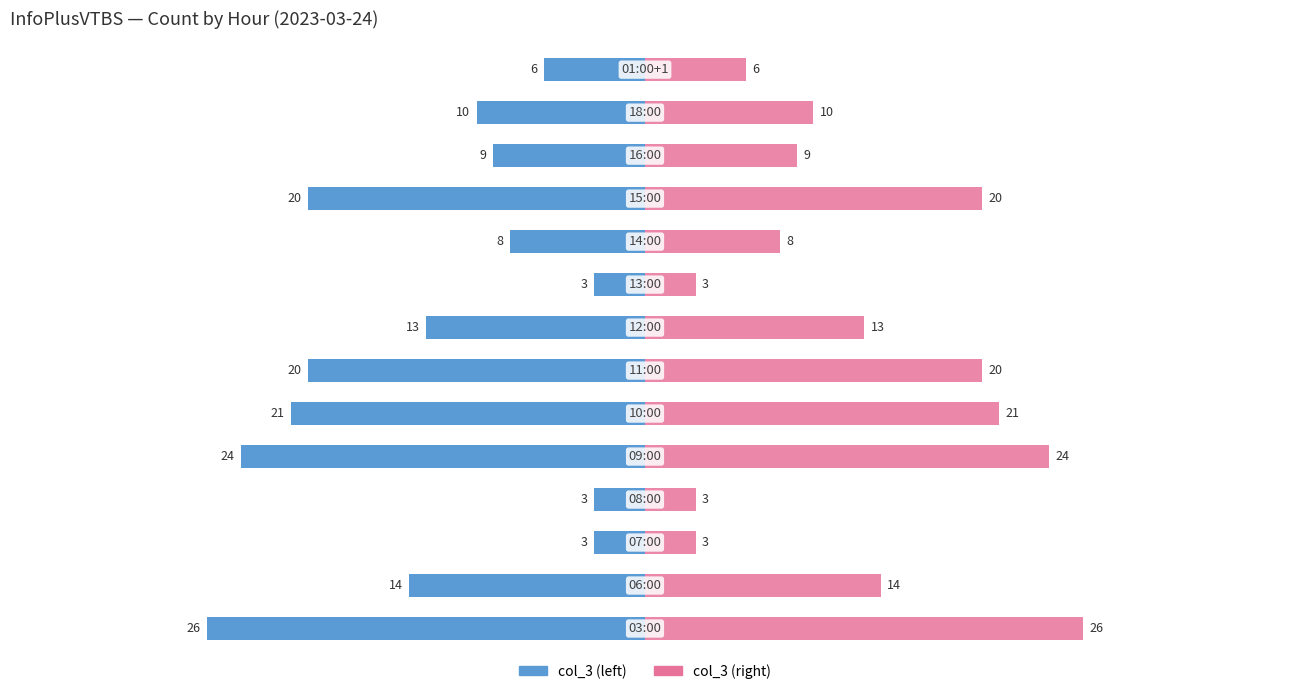

How many data points in col_3 (mirrored) are above 13?

6